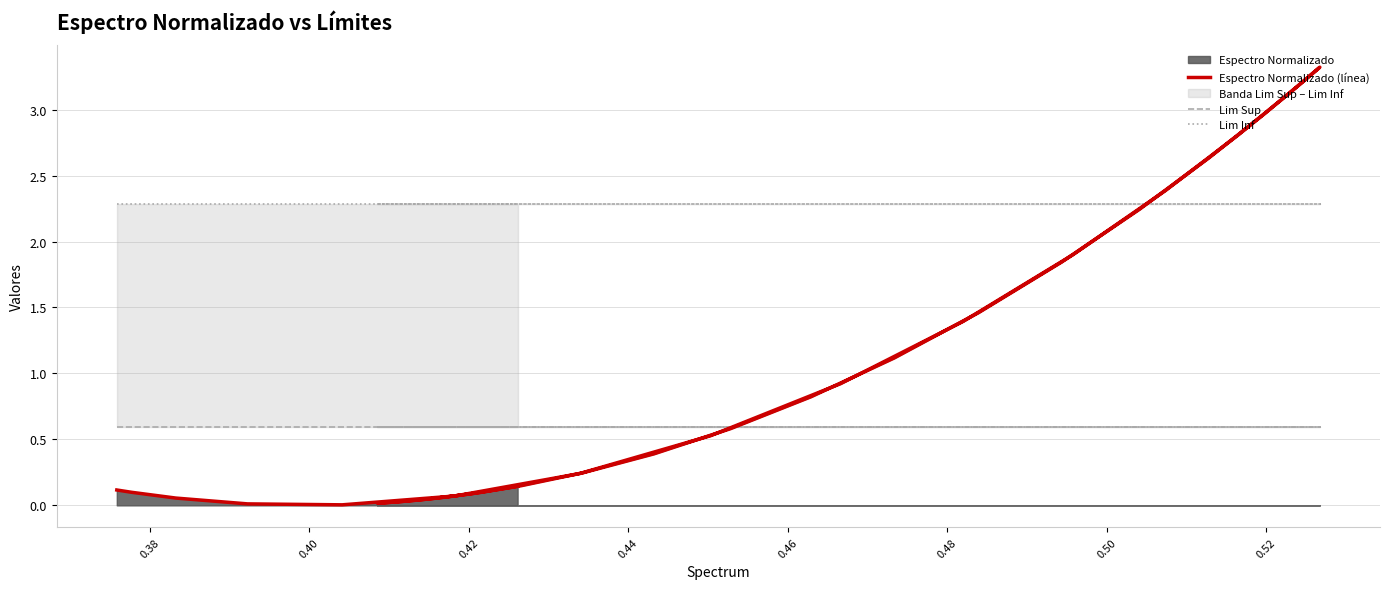

How many data points does each series have?

40